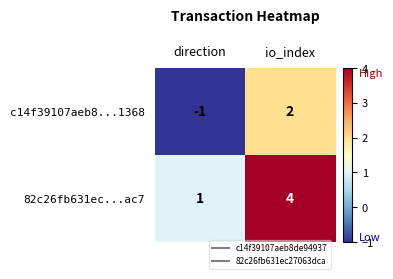

What is the difference between the c14f39107aeb8...1368 values at io_index and direction?

3